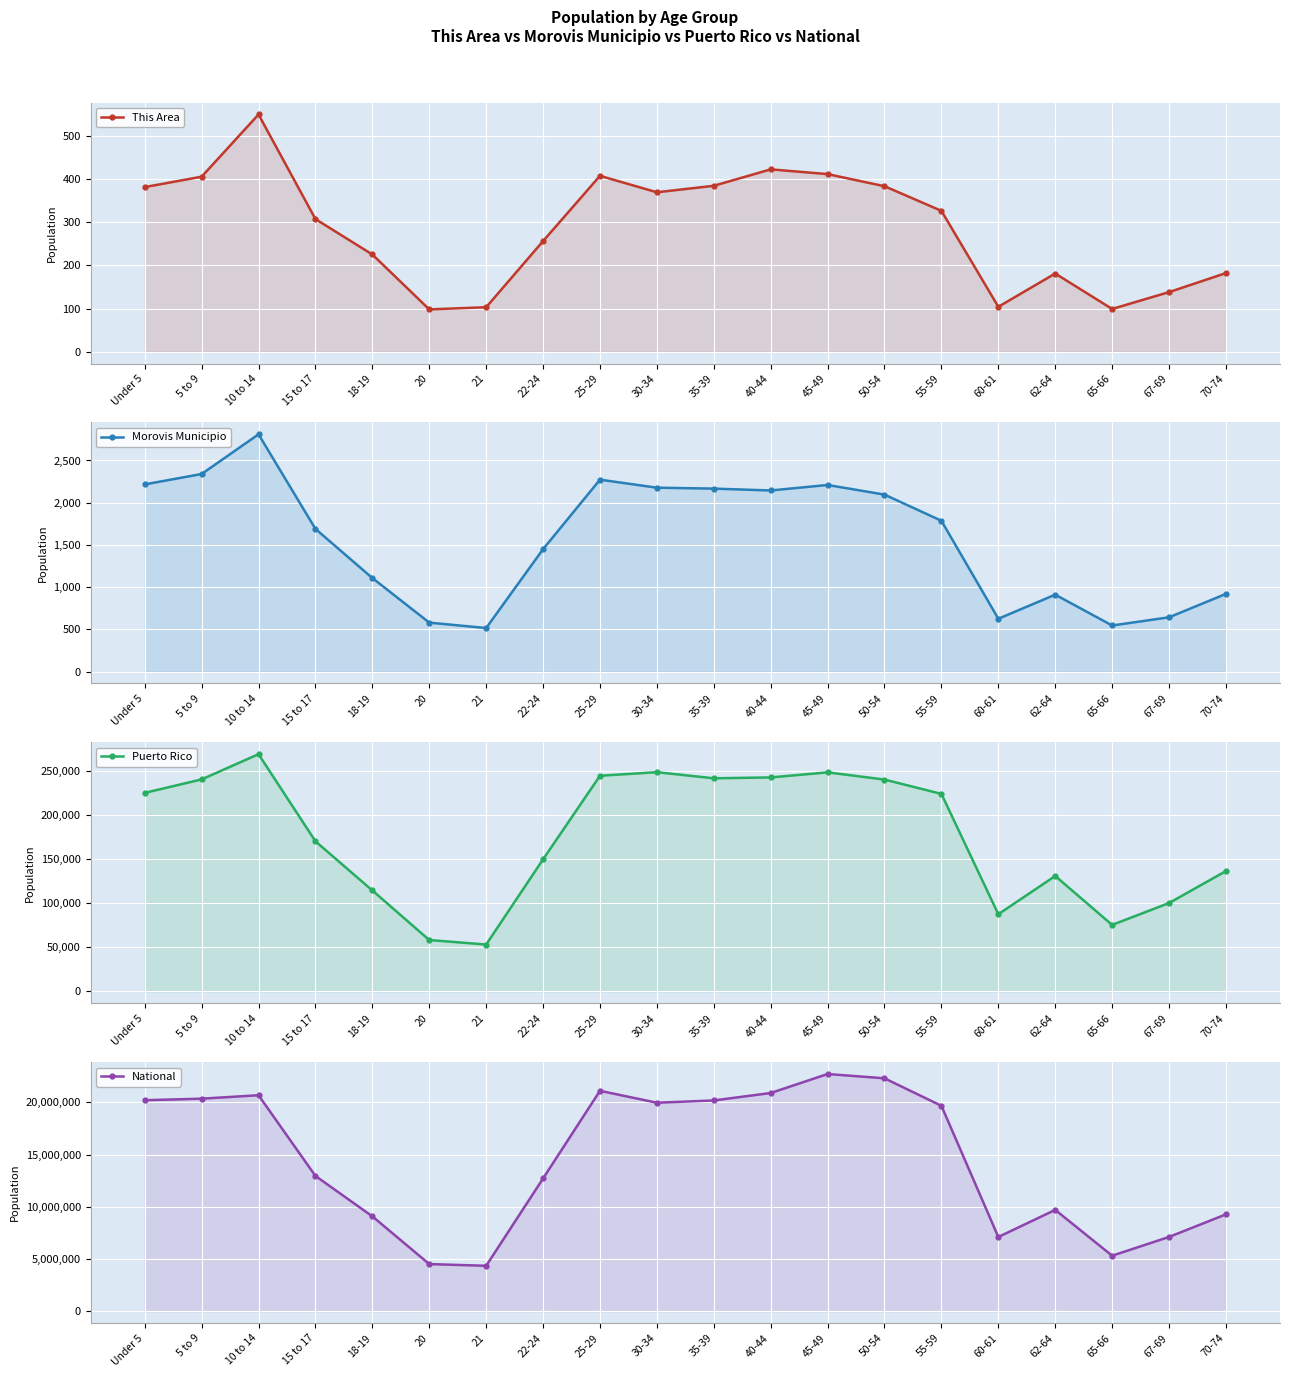

Reading left to right, extract all data points from this chart.

This Area: 381	405	549	307	225	98	103	256	407	369	384	422	411	383	326	104	181	99	138	182
Morovis Municipio: 2217	2340	2810	1690	1108	580	516	1450	2273	2178	2167	2145	2210	2096	1786	626	911	546	643	920
Puerto Rico: 224756	240004	268571	169964	114295	58205	53104	149541	244159	248173	241270	242258	247986	239821	223607	87395	130682	75322	100089	136251
National: 20201362	20348657	20677194	12954254	9086089	4519129	4354294	12712576	21101849	19962099	20179642	20890964	22708591	22298125	19664805	7113727	9704197	5319902	7115361	9278166